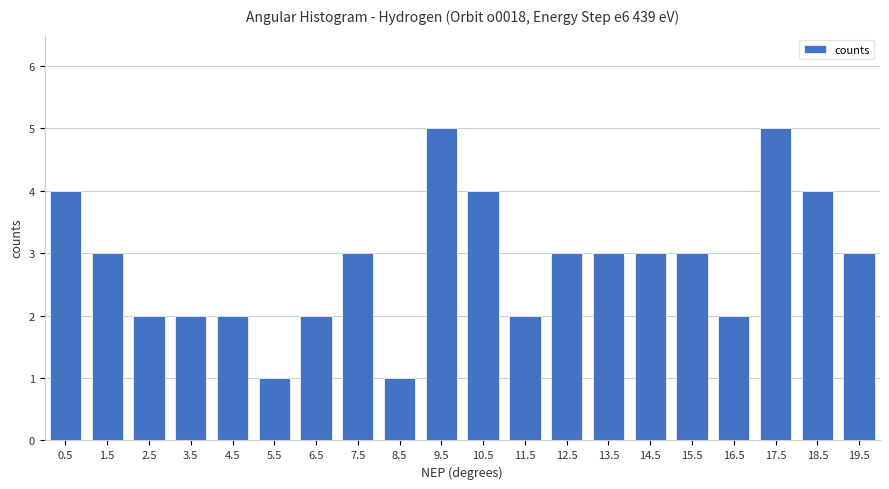

What is the average value?

3